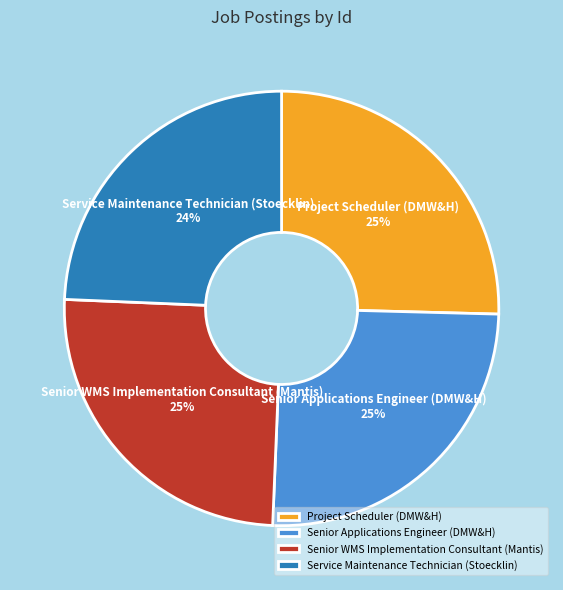

The Senior WMS Implementation Consultant (Mantis) slice represents 11% of the pie. True or false?

False